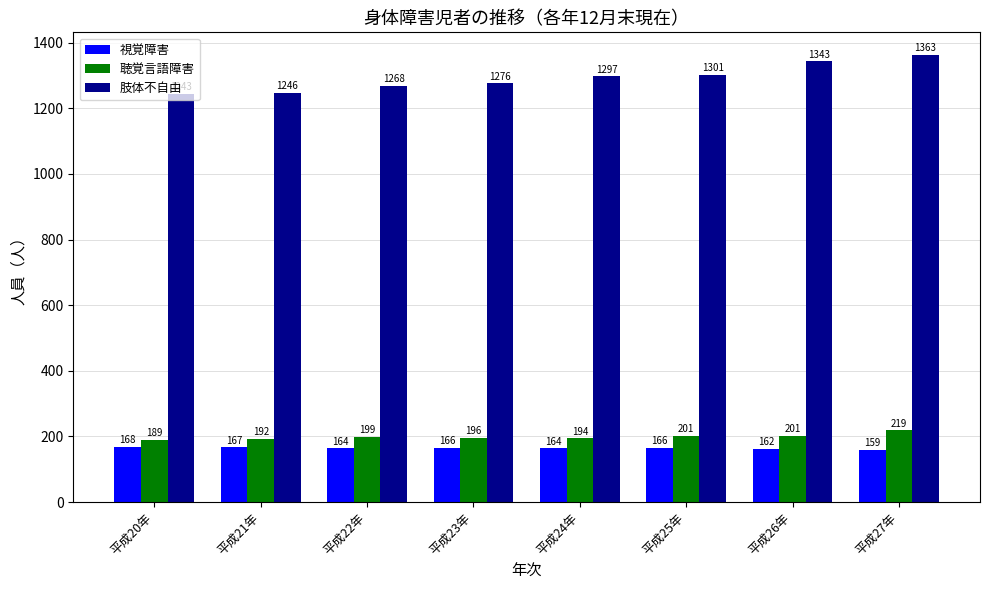

At which category is the sum across all series the highest?

平成27年